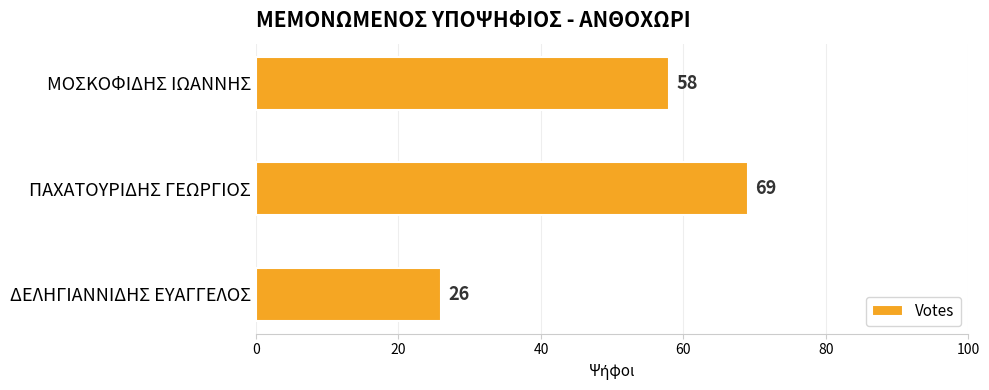

Is it true that the value at ΠΑΧΑΤΟΥΡΙΔΗΣ ΓΕΩΡΓΙΟΣ is 32?

False